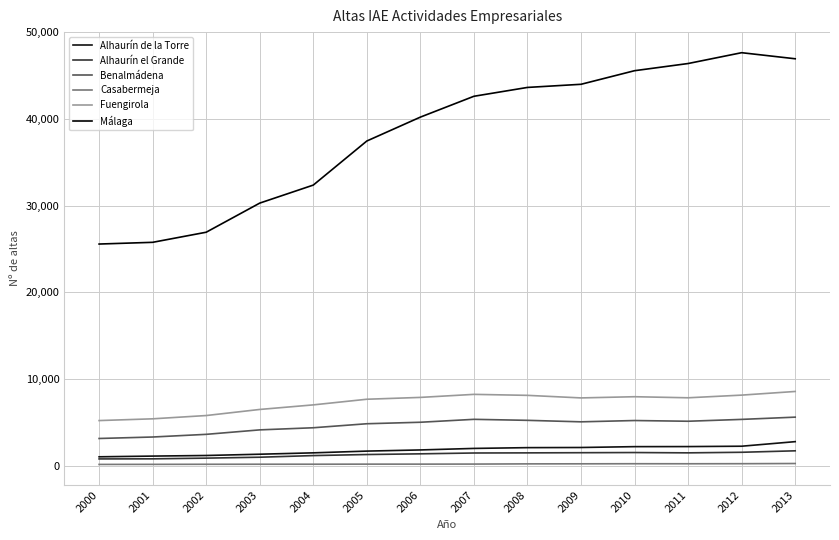

What is the difference between the maximum and minimum values in the Alhaurín de la Torre series?

1749